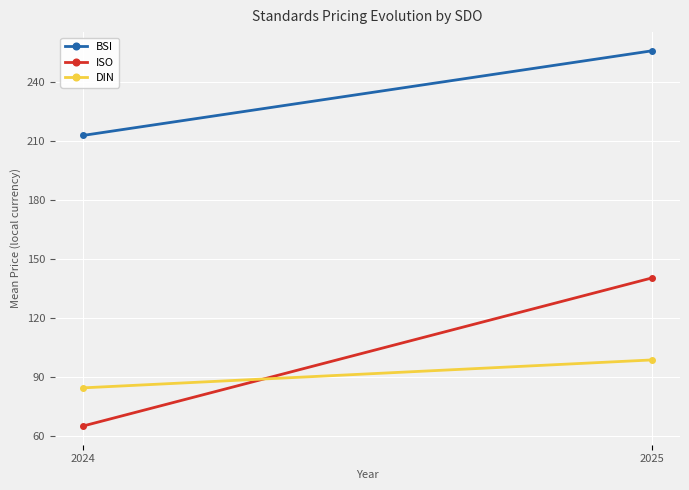

What is the average value of the BSI series?

234.3